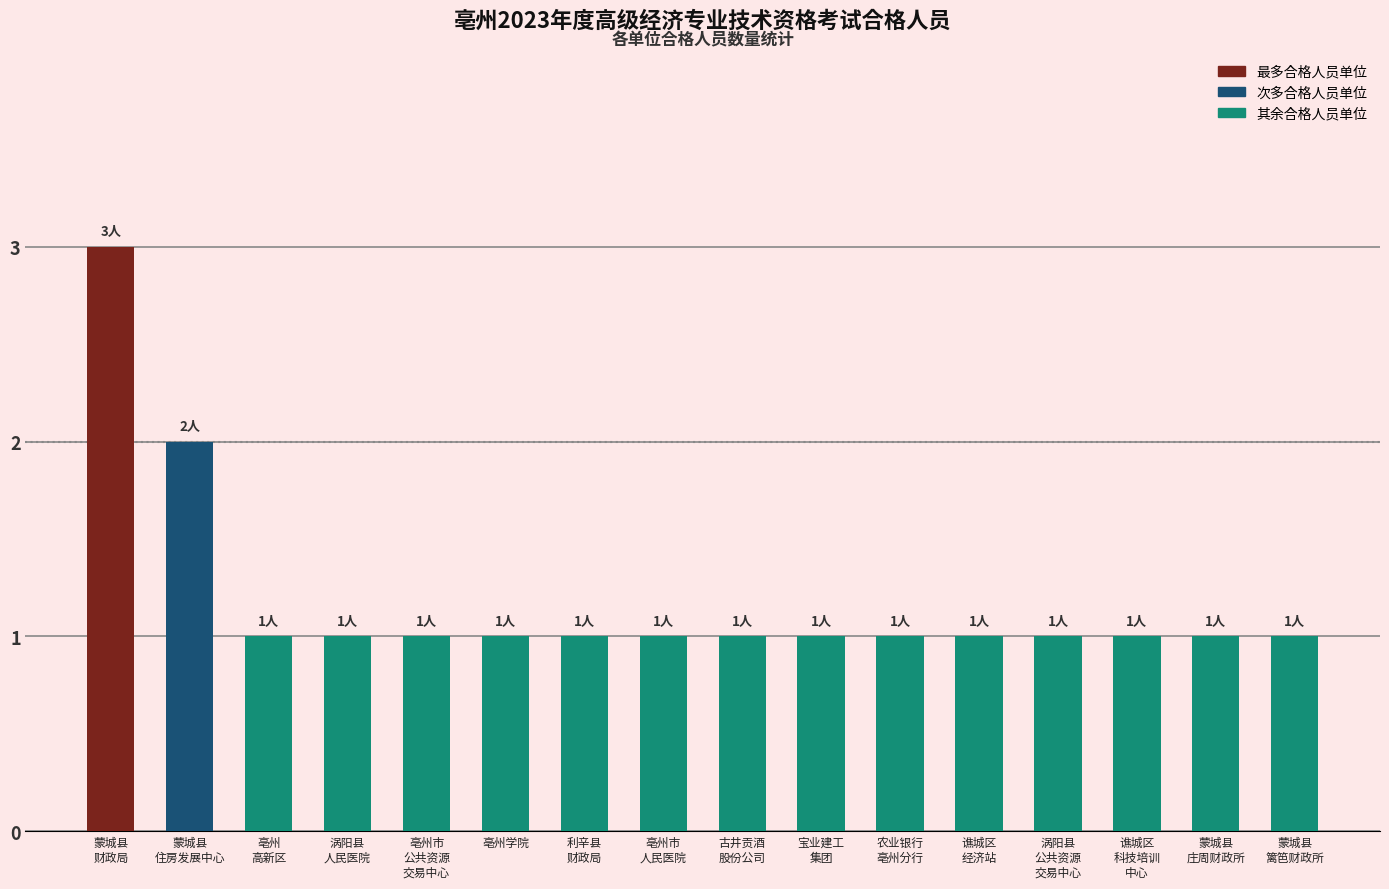

What is the value of the 14th bar from the left?

1